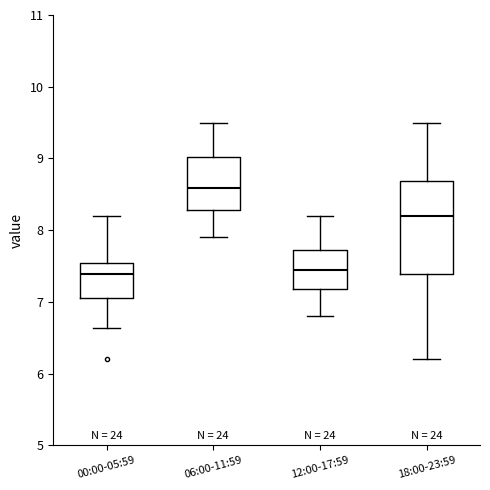

Where is the upper edge of the box for 18:00-23:59 on the y-axis? The values are not printed on the chart, so give them approximately, as read against the axis.

8.7